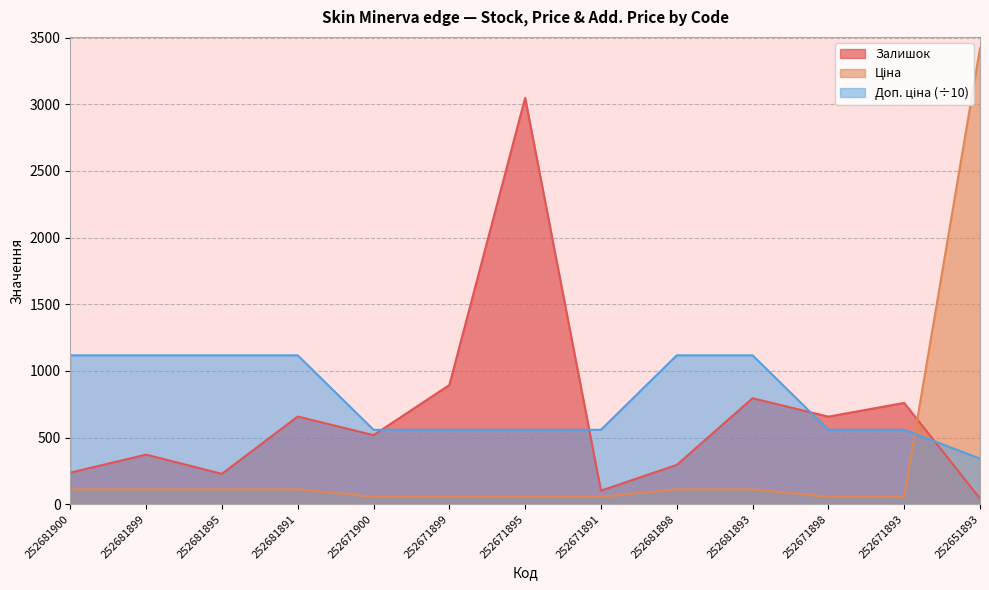

What is the label of the 13th point from the right?

252681900